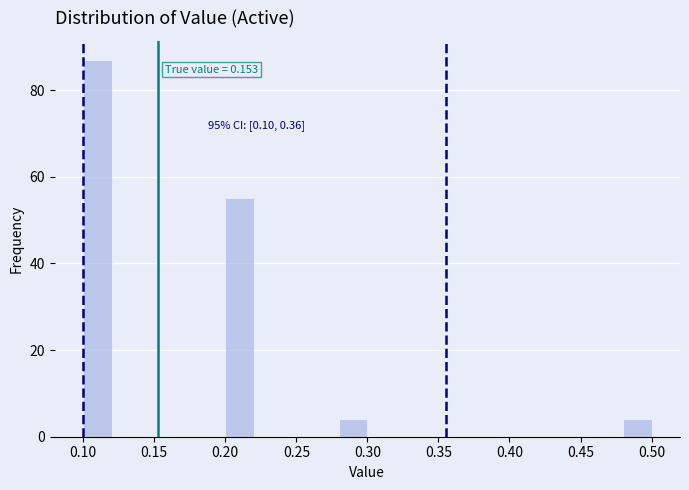

Over which range of the x-axis is the bar tallest?

0.10 to 0.12